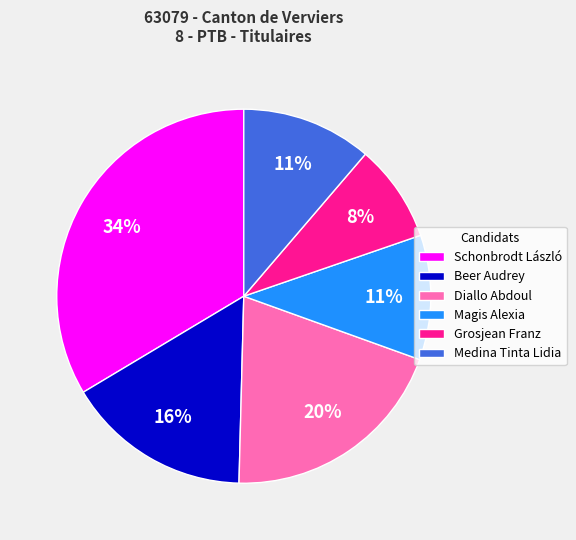

Which slice is the largest?

Schonbrodt László